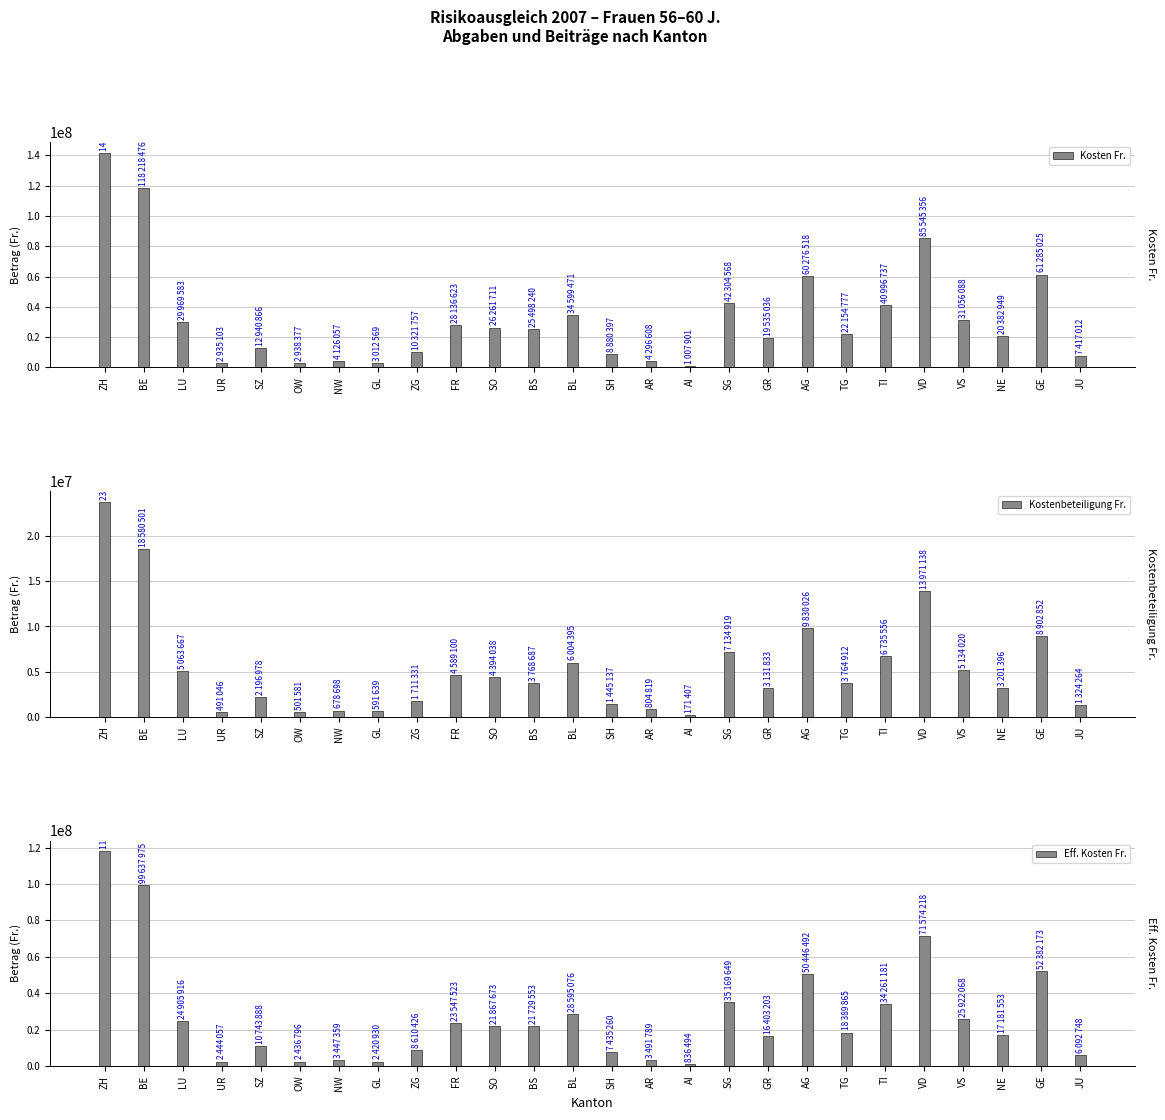

Reading left to right, list all the values displayed in this chart.

Kosten Fr.: 141779046	118218476	29969583	2935103	12940866	2938377	4126057	3012569	10321757	28136623	26261711	25498240	34599471	8880397	4296608	1007901	42304568	19535036	60276518	22154777	40996737	85545356	31056088	20382949	61285025	7417012
Kostenbeteiligung Fr.: 23804603	18580501	5063667	491046	2196978	501581	678698	591639	1711331	4589100	4394038	3768687	6004395	1445137	804819	171407	7134919	3131833	9830026	3764912	6735556	13971138	5134020	3201396	8902852	1324264
Eff. Kosten Fr.: 117974443	99637975	24905916	2444057	10743888	2436796	3447359	2420930	8610426	23547523	21867673	21729553	28595076	7435260	3491789	836494	35169649	16403203	50446492	18389865	34261181	71574218	25922068	17181553	52382173	6092748